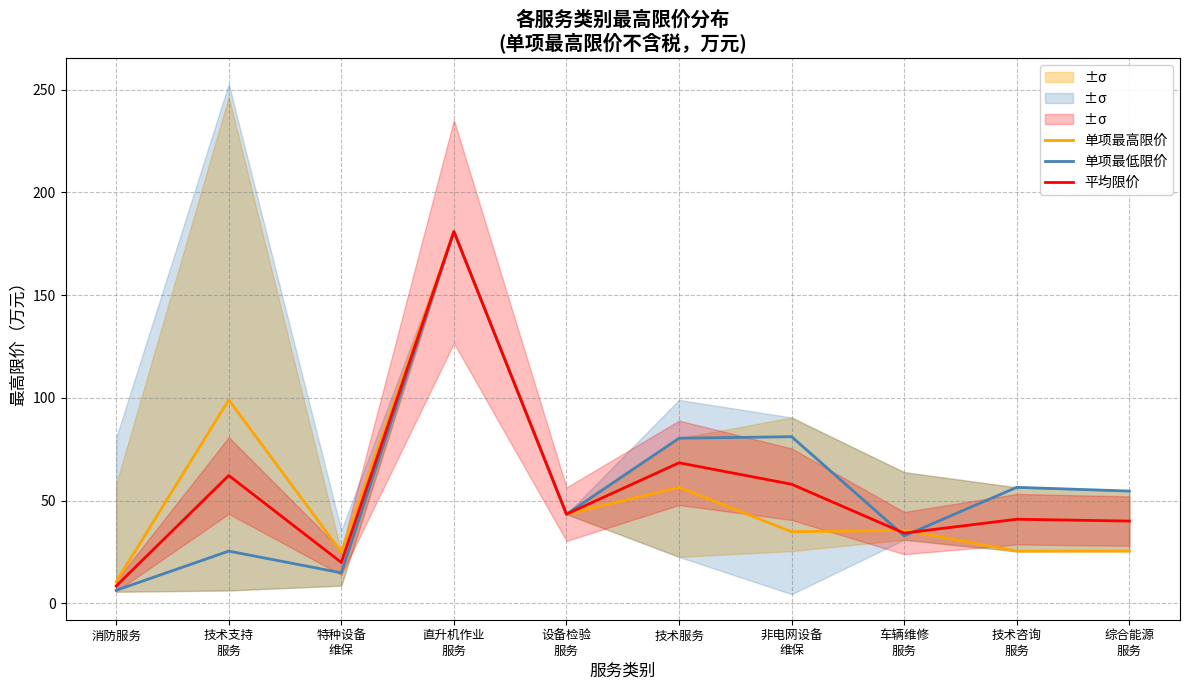

Is the value of 单项最高限价 at 直升机作业
服务 greater than the value of 平均限价 at 车辆维修
服务?

Yes